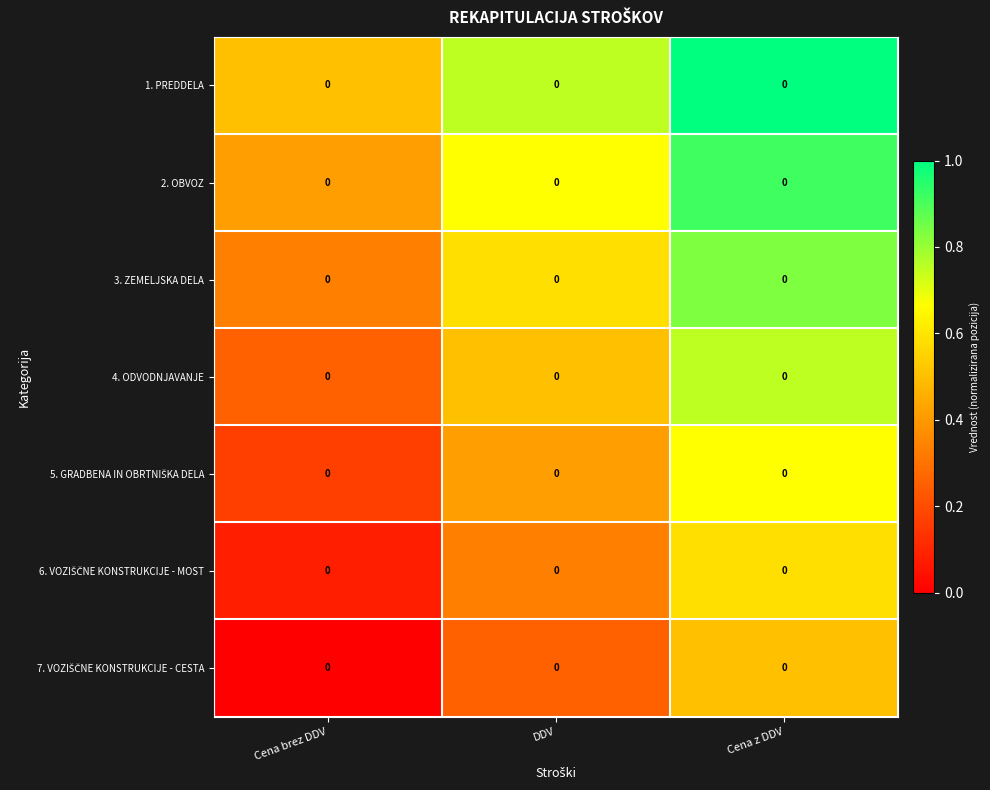

What is the maximum value for 5. GRADBENA IN OBRTNIŠKA DELA?

0.7